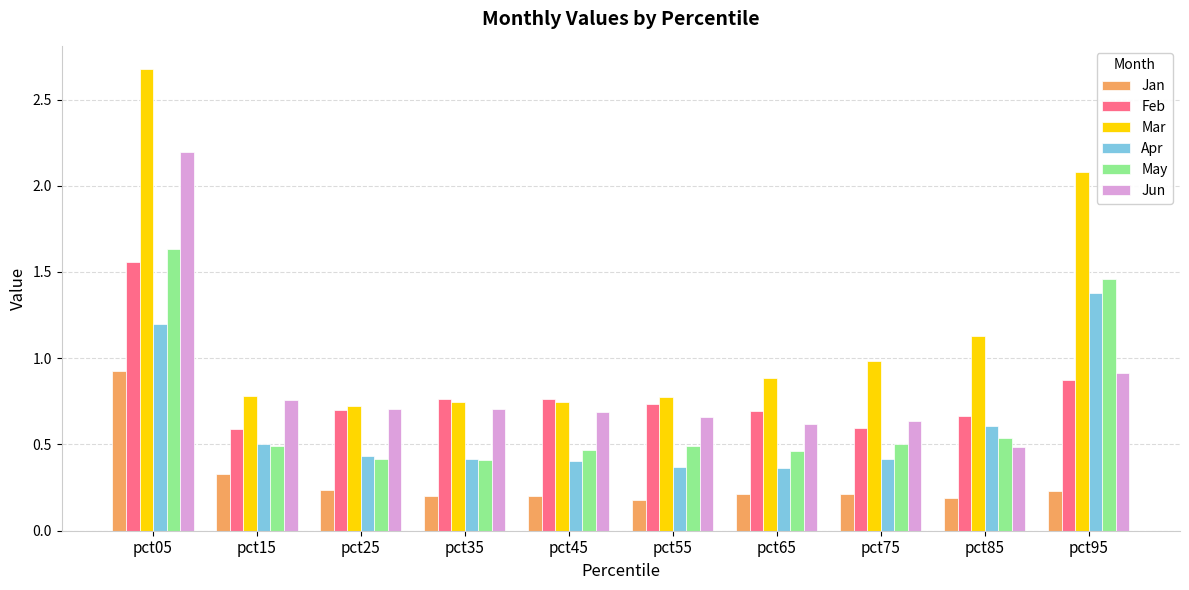

The Feb series shows 0.9 at pct95. True or false?

True